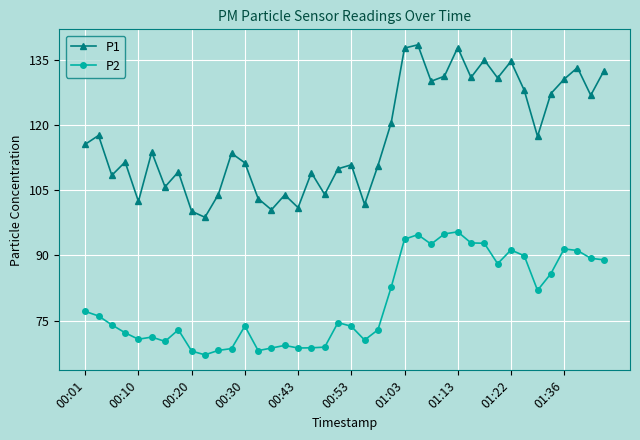

True or false: P2 and P1 intersect in this chart.

False